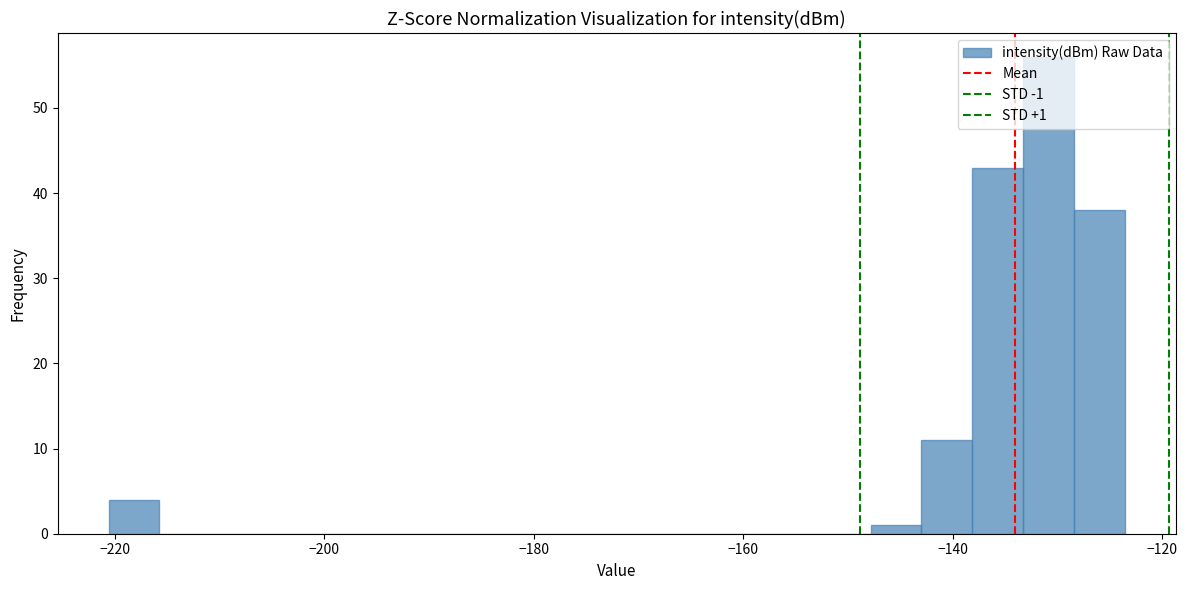

Around what value on the x-axis is the tallest bar? Give the approximate position of its centre, as read against the axis.

-130